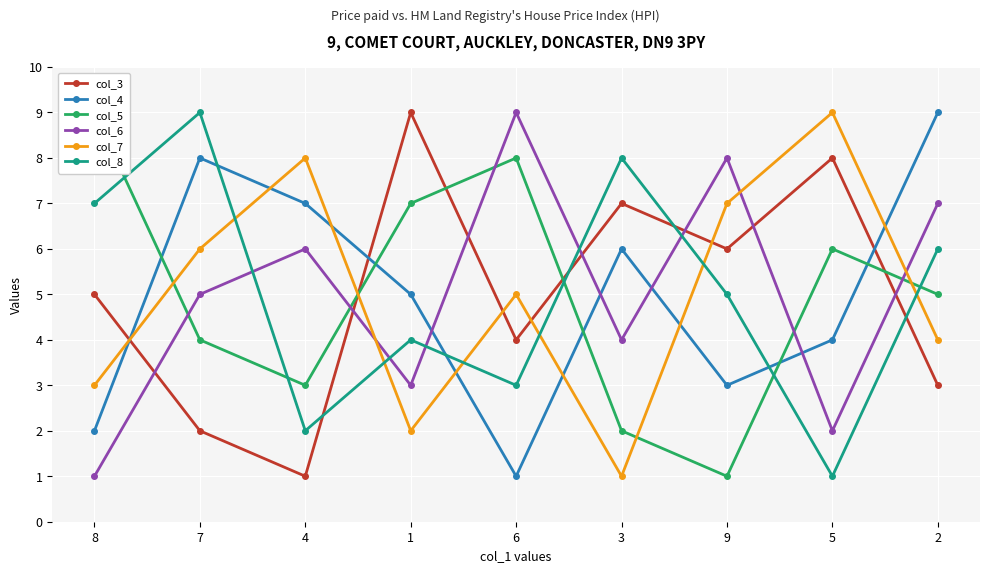

True or false: col_7 has more than 2 interior local peaks.

True